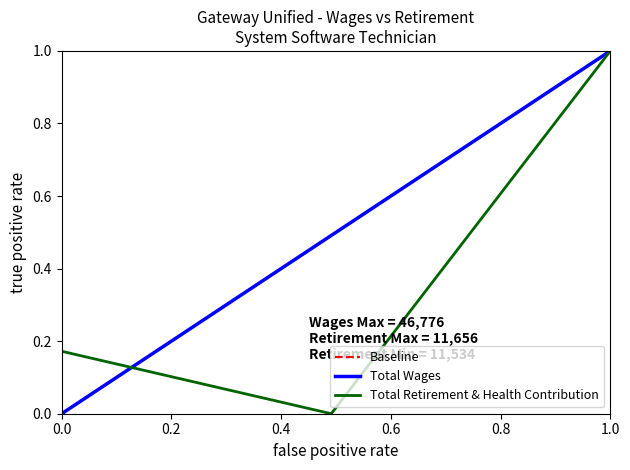

True or false: Total Retirement & Health Contribution has a value of 1.0 at 1.0.

True